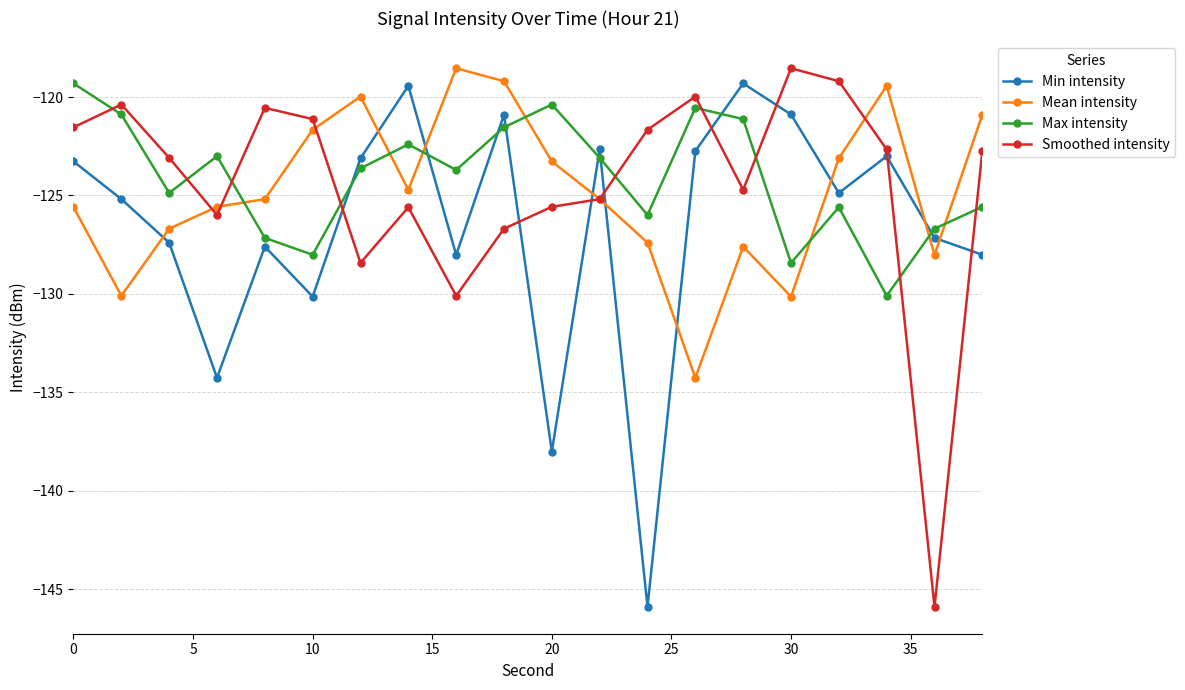

What is the average value of the Min intensity series?

-126.6